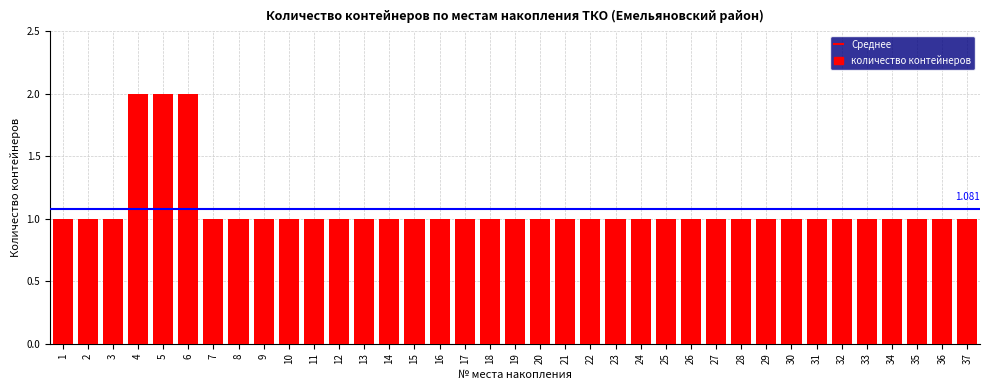

Count the values in the range 1 to 2.

37